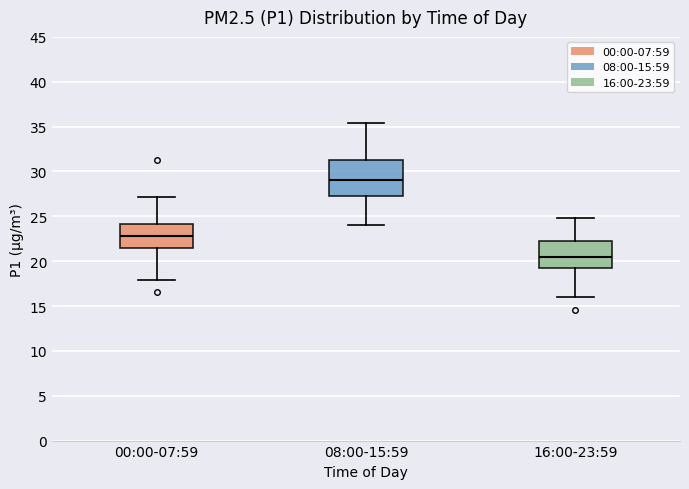

Which box is the tallest, from its lower edge to its upper edge?

08:00-15:59